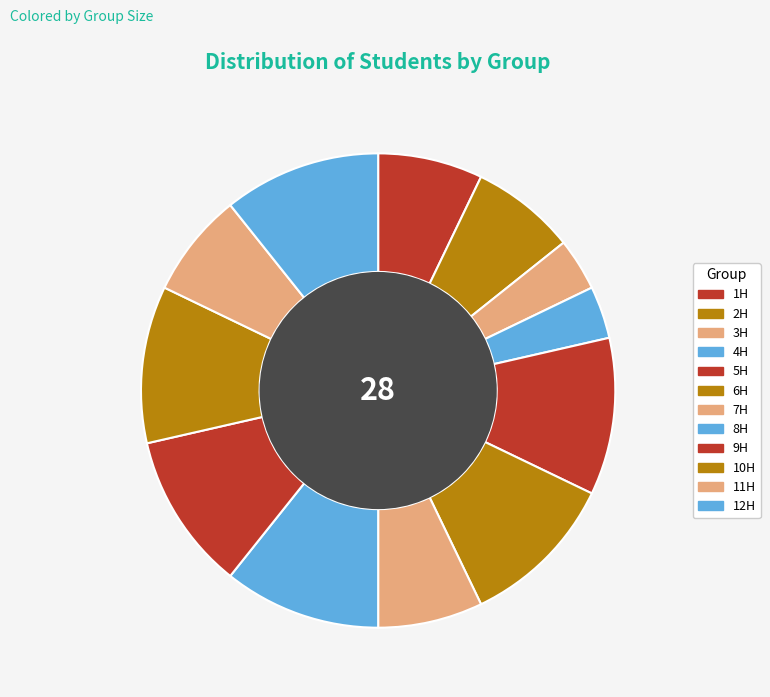

Approximately how many times larger is the value at 5Η compared to 4Η?

3.0